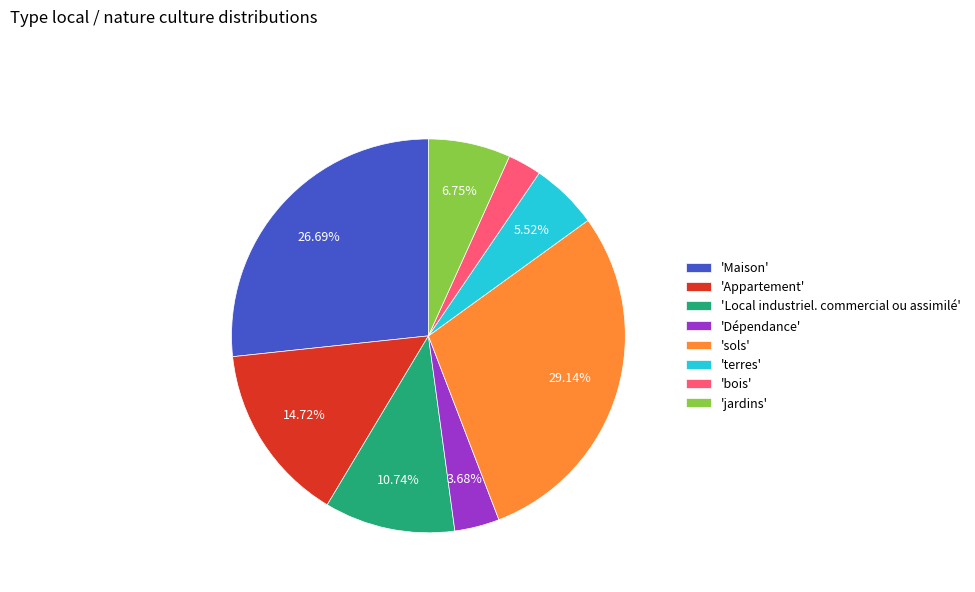

How many slices are in this pie chart?

8